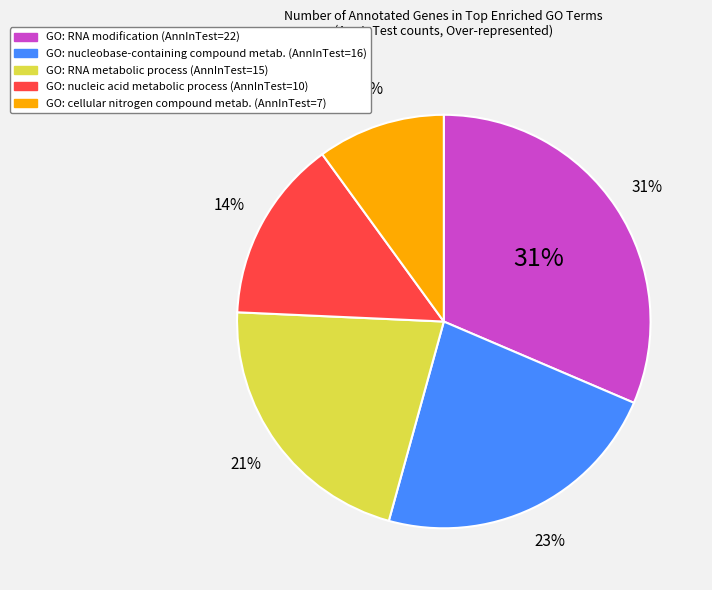

Is there any slice that represents more than half of the pie?

No